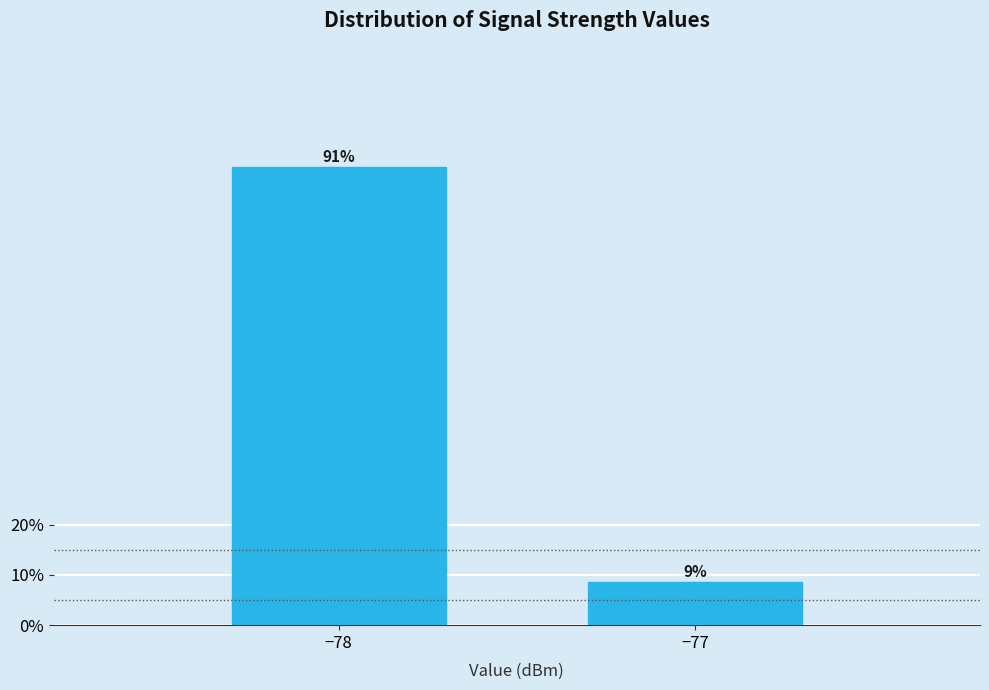

The chart shows a value of 8.7 at −77. True or false?

True